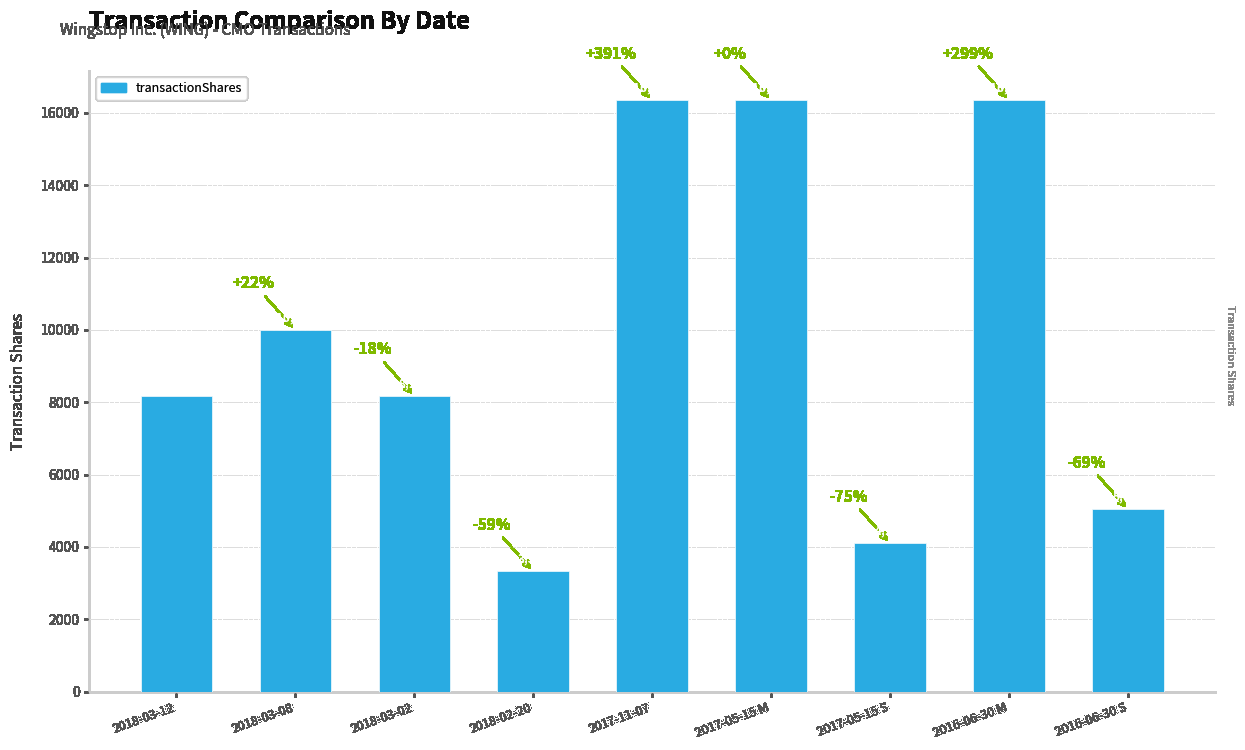

Which has a higher value, 2018-03-02 or 2017-05-15 S?

2018-03-02